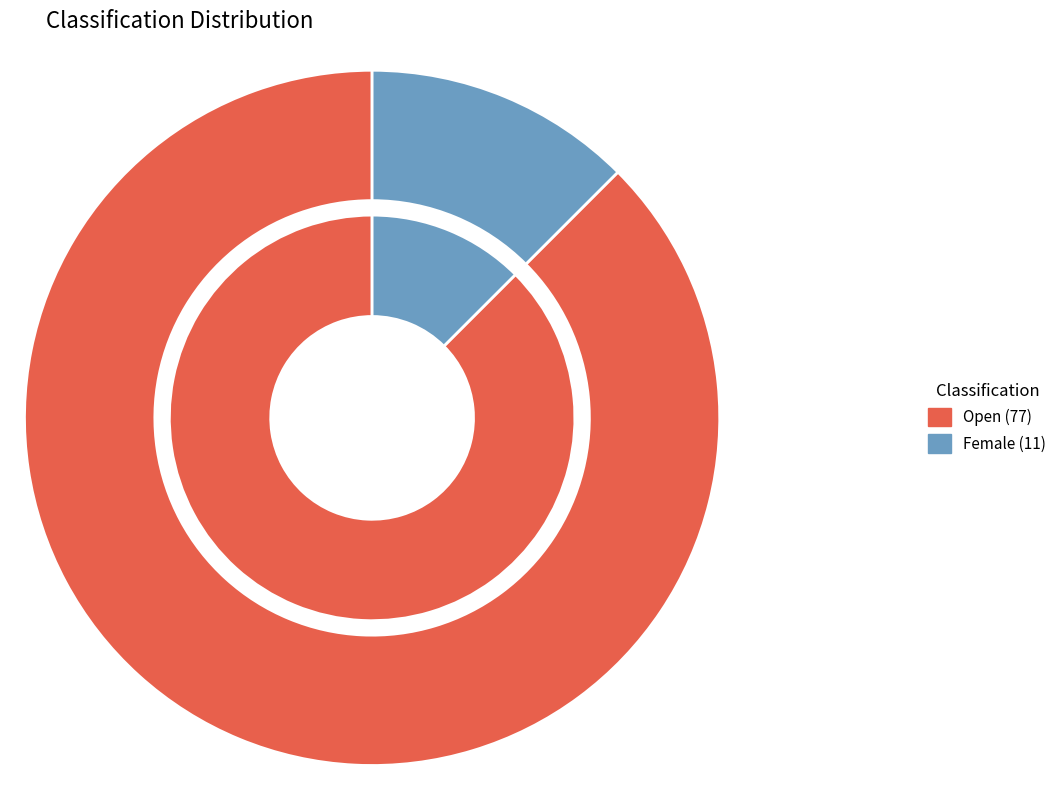

What is the largest slice in the pie chart?

Open